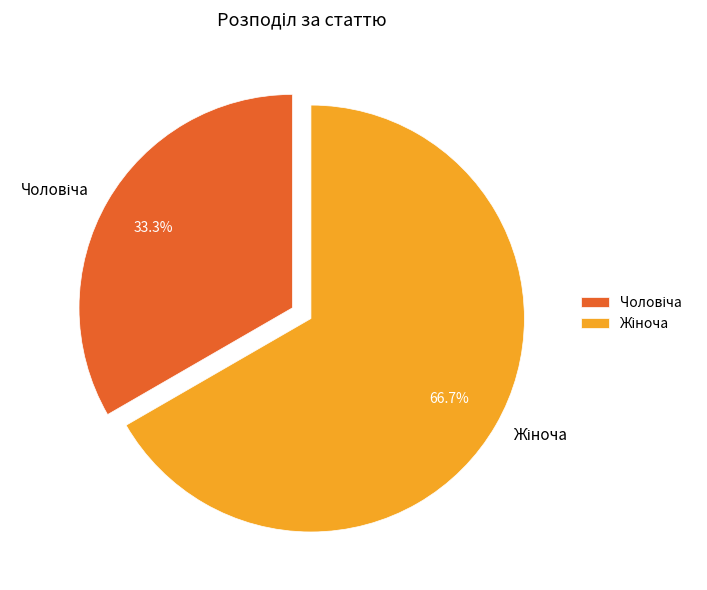

Is there any slice that represents more than half of the pie?

Yes